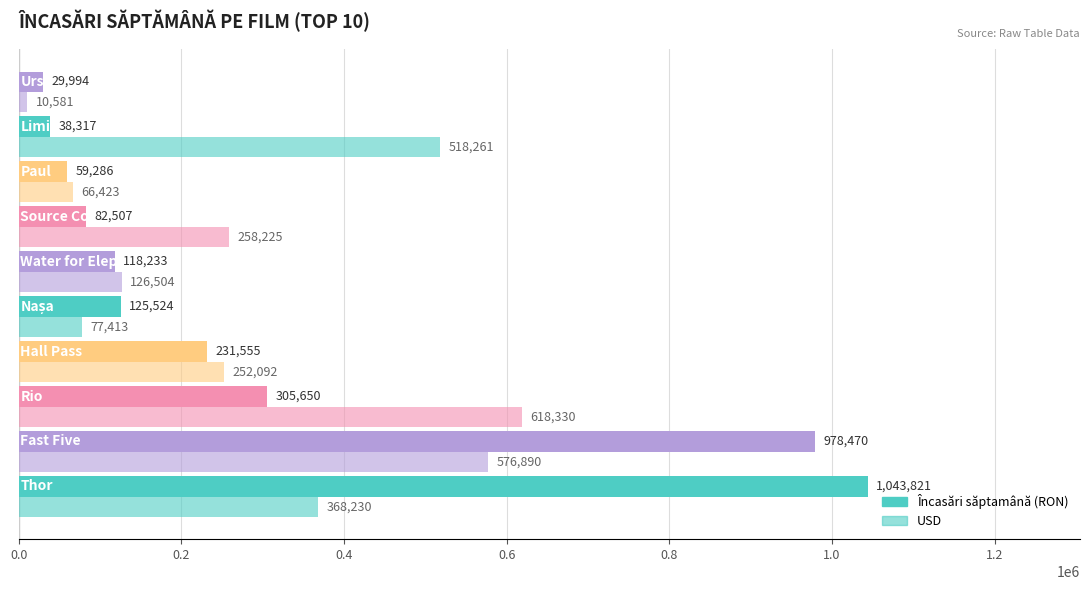

How many data points does each series have?

10